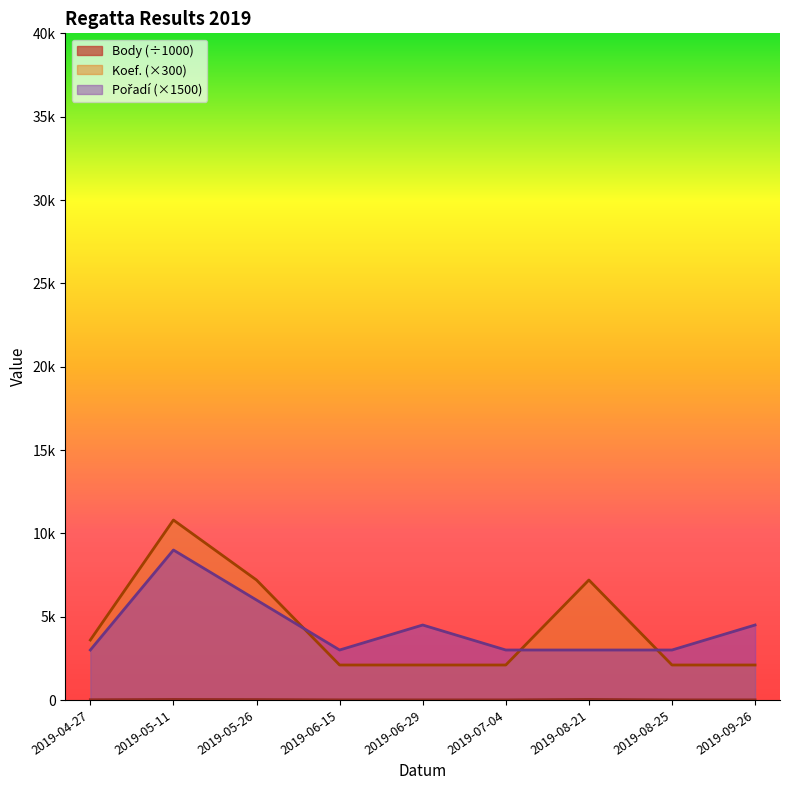

At which category does the chart reach its peak across all series?

2019-05-11